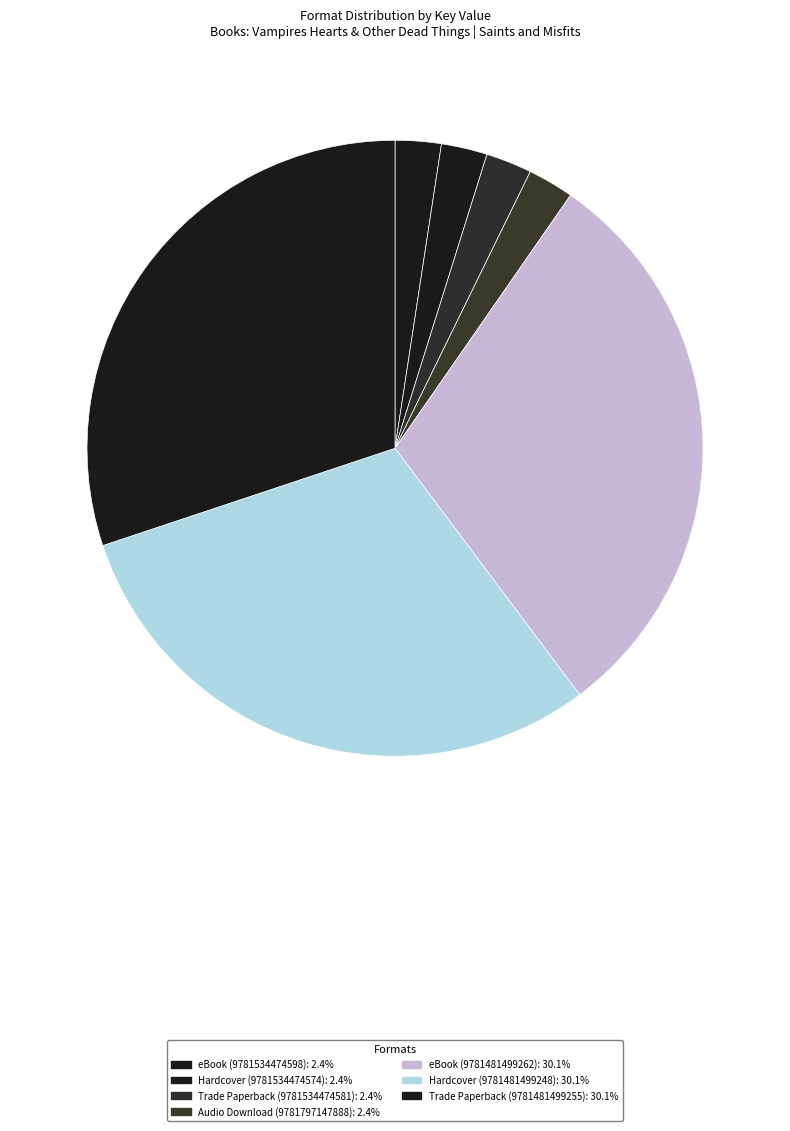

How many slices are in this pie chart?

7